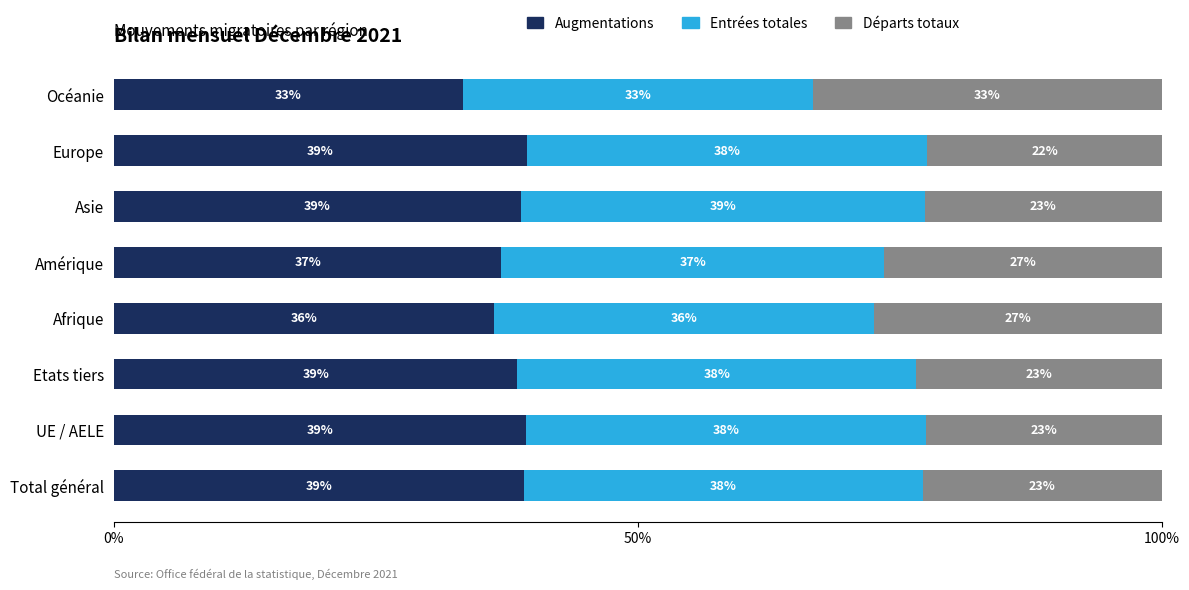

What is the maximum value for Augmentations?

39.4